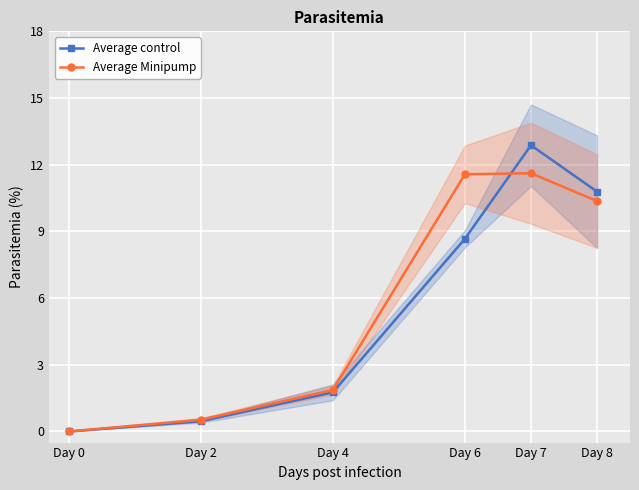

True or false: Average control and Average Minipump intersect in this chart.

True